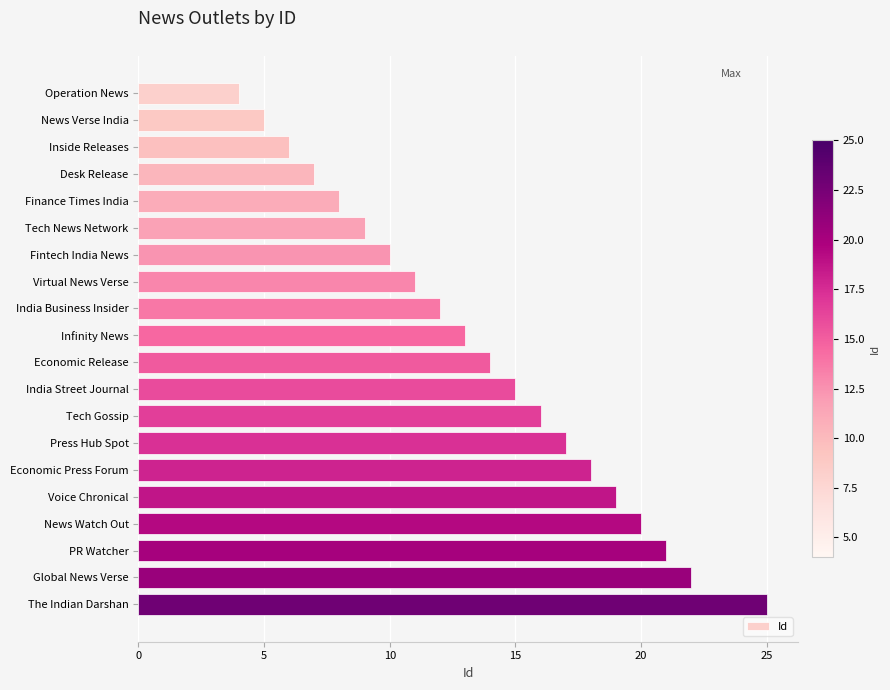

Reading top to bottom, transcribe all the data shown in this chart.

4	5	6	7	8	9	10	11	12	13	14	15	16	17	18	19	20	21	22	25